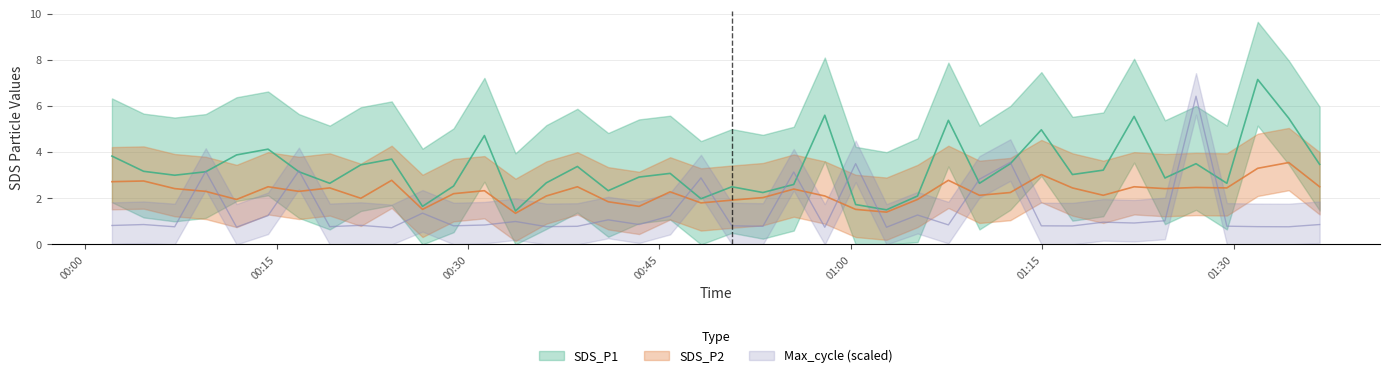

Is this an area chart (filled region under the line)?

No